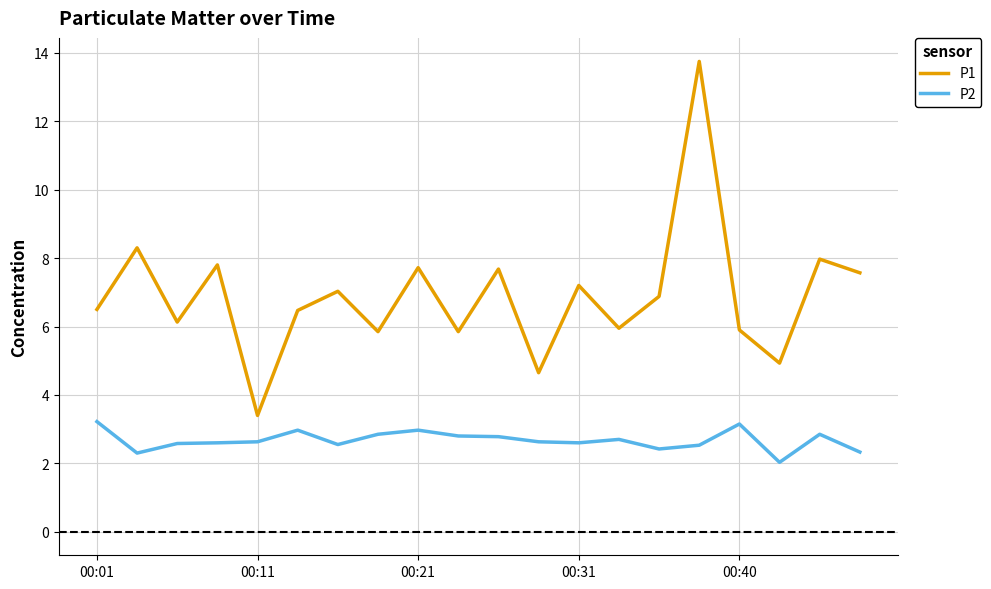

What is the greatest value displayed?

13.8